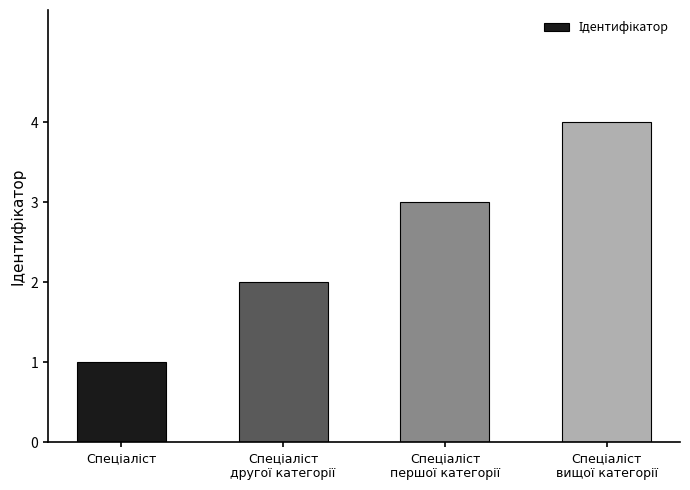

What is the greatest value displayed?

4